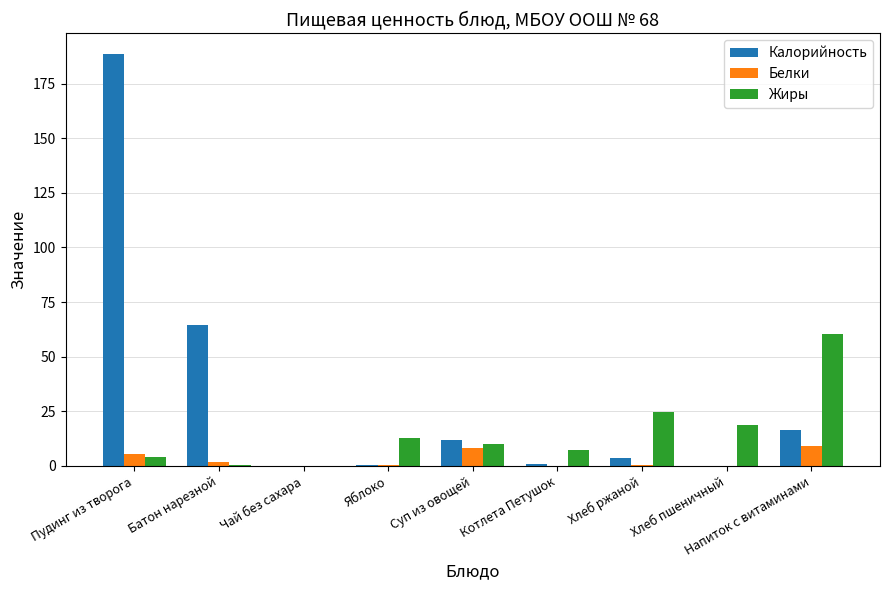

Where is Жиры nearest to the value 30?

Хлеб ржаной